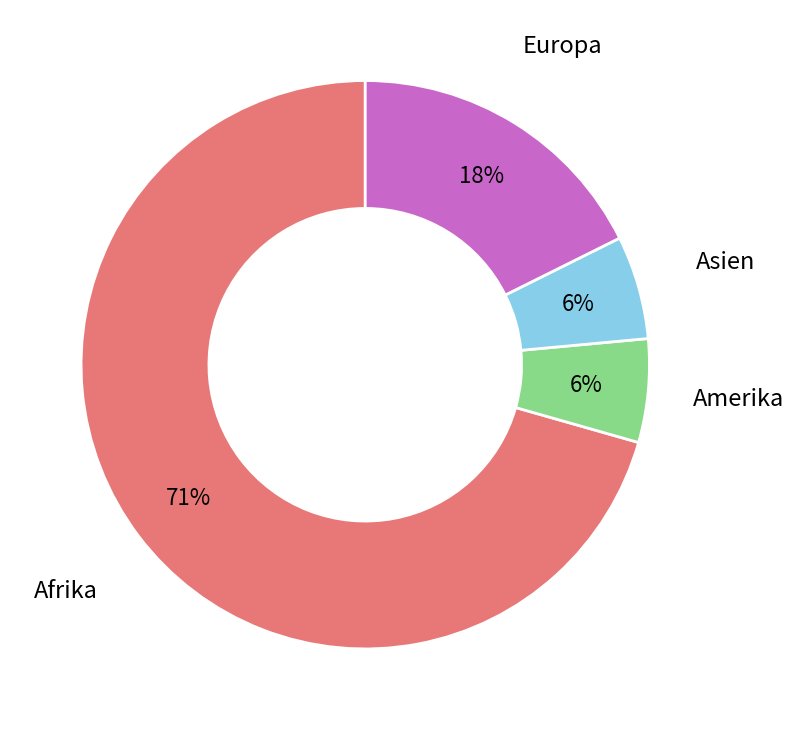

Is there any slice that represents more than half of the pie?

Yes